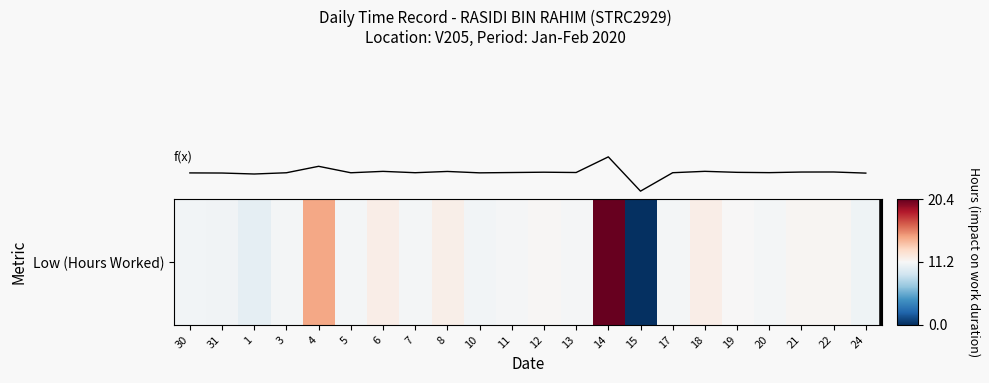

Which category has the highest value across all series?

14